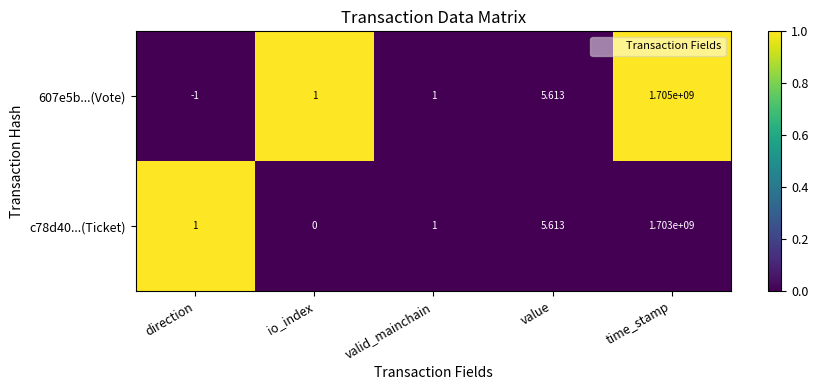

Rank the series by their average value, from highest to lowest.

607e5b...(Vote), c78d40...(Ticket)